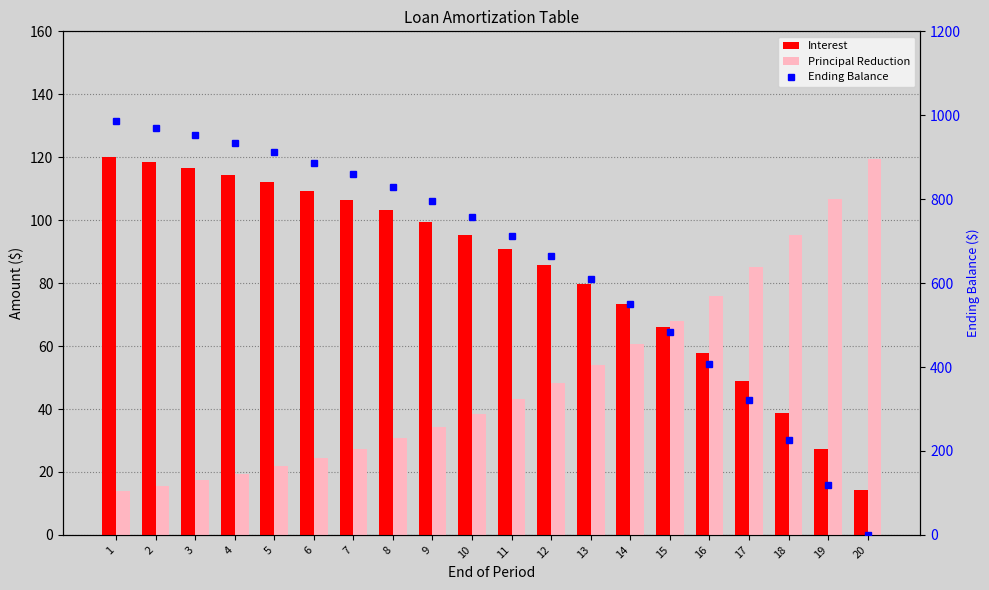

What is the difference between the highest and lowest values at 16?

348.7